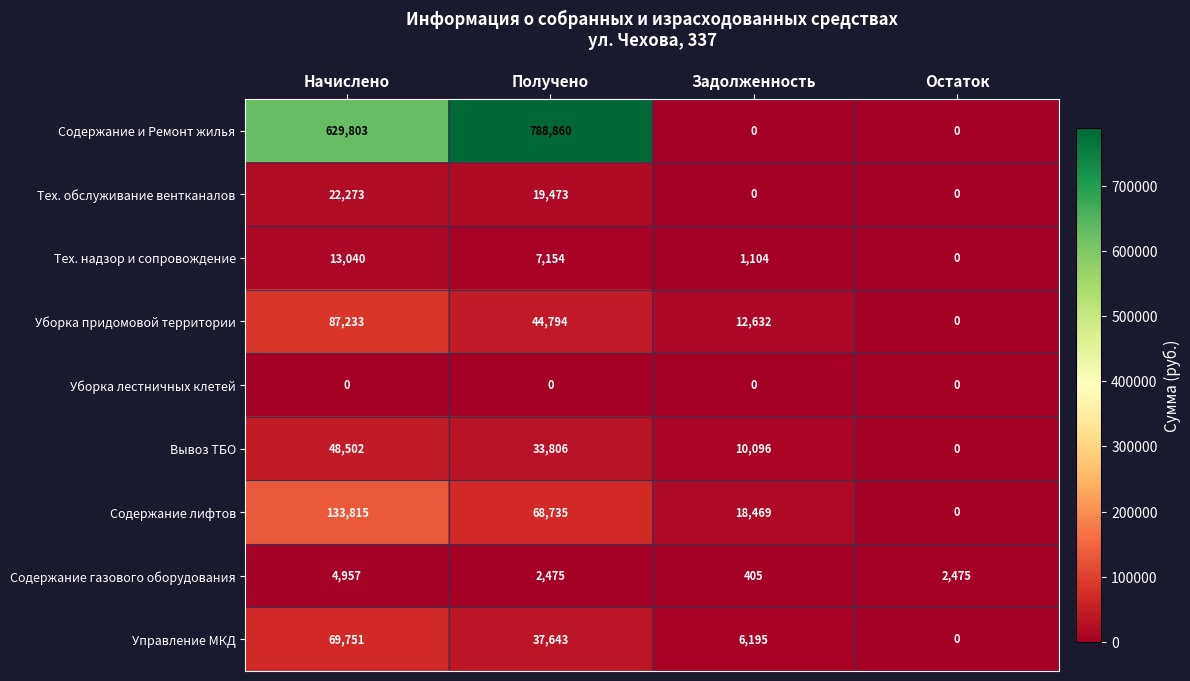

What is the approximate value of Содержание и Ремонт жилья at Получено, to the nearest 50?

788850